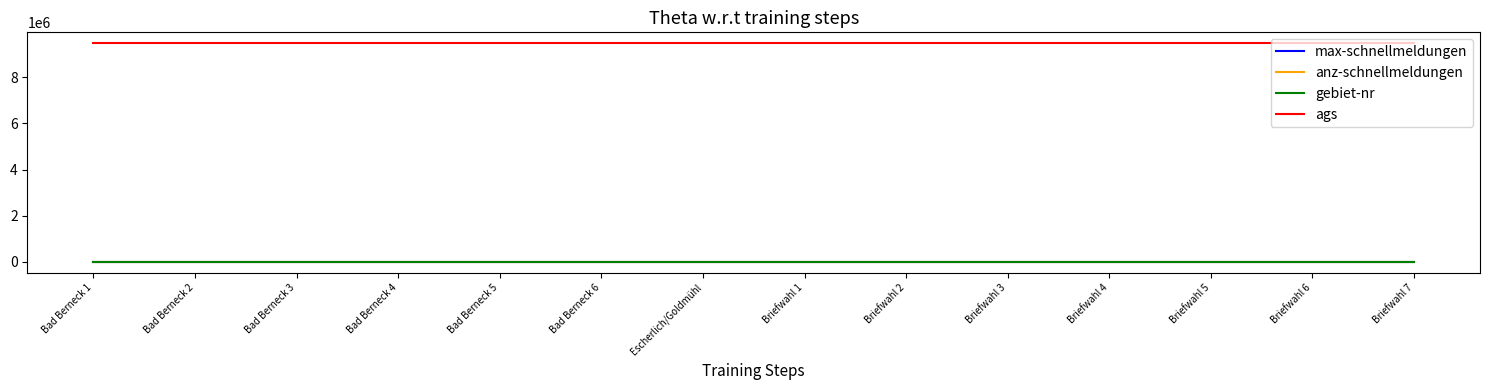

The value of ags at Bad Berneck 3 is 9472116. True or false?

True